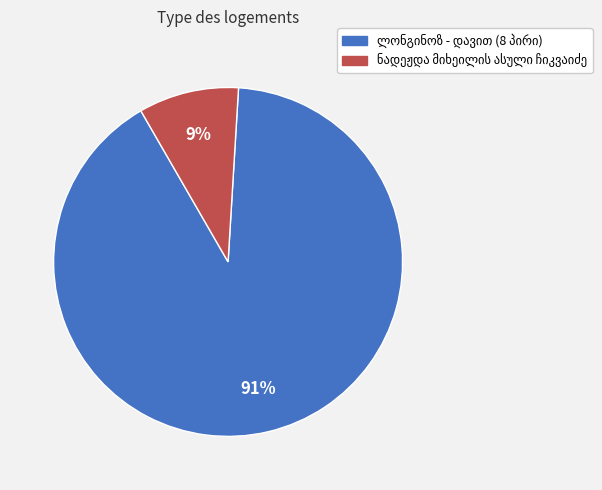

Does any single category account for the majority?

Yes